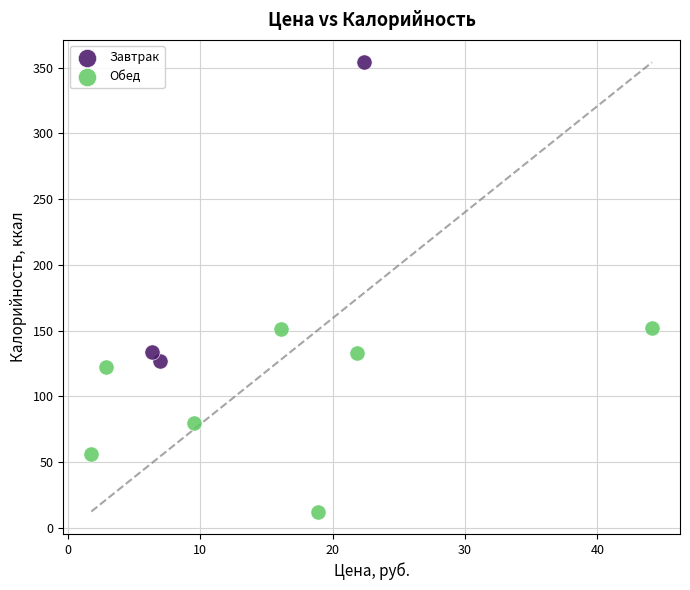

Which series has the widest spread of Y values?

Завтрак